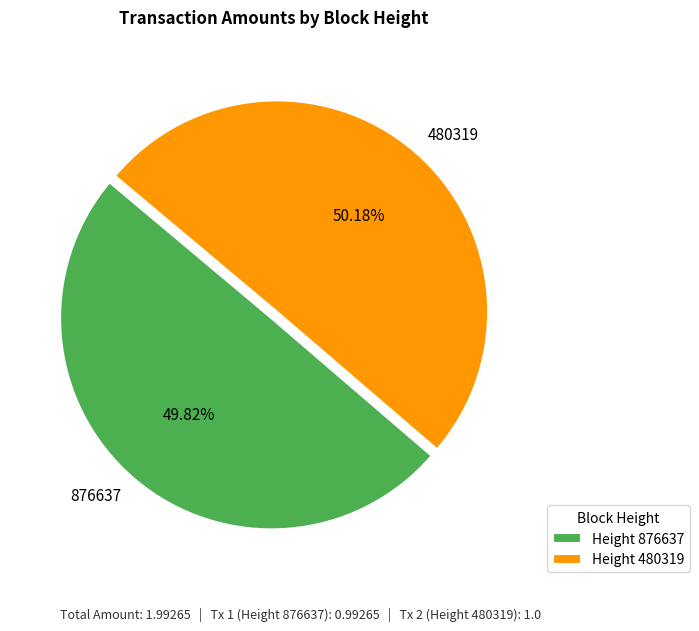

Is the sum of 876637 and 480319 greater than half?

Yes